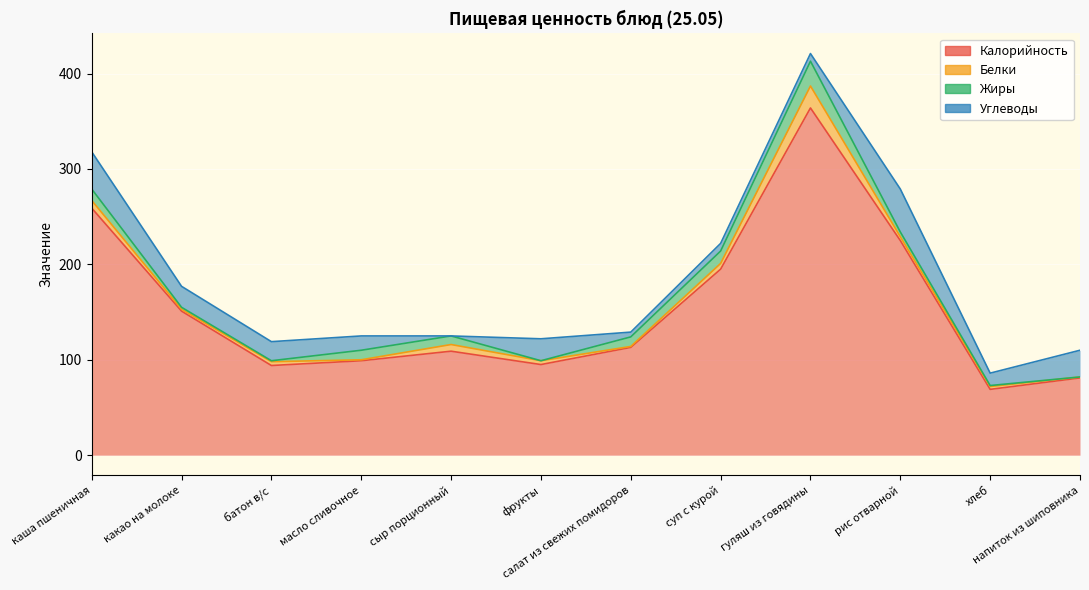

True or false: Белки has a value of 2 at рис отварной.

False